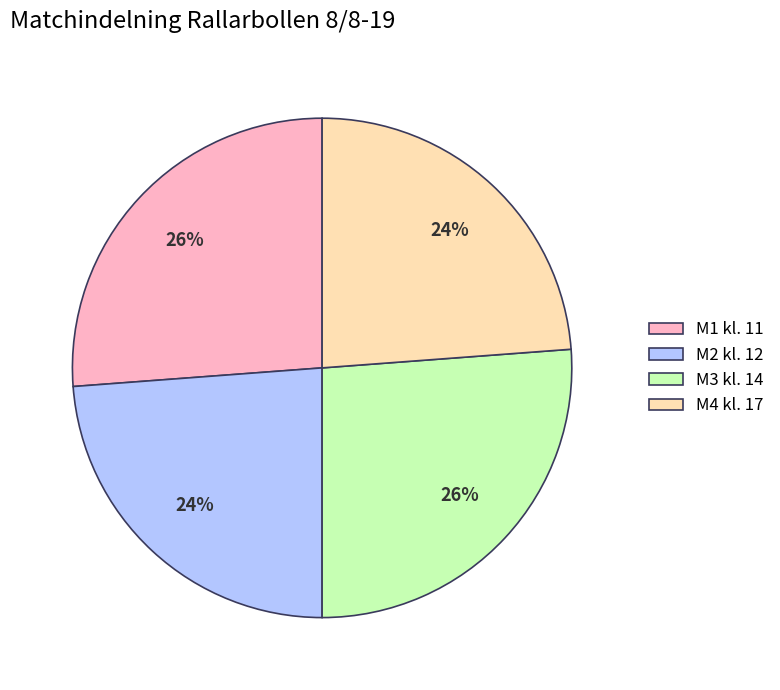

The M3 kl. 14 slice represents 26% of the pie. True or false?

True